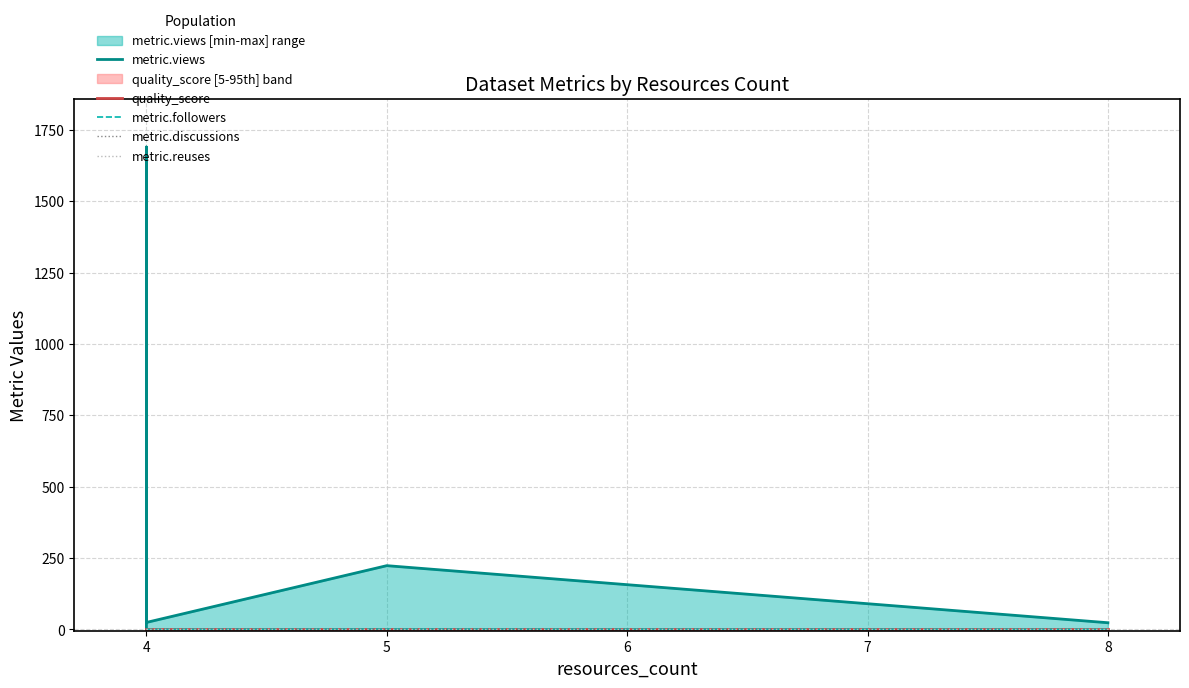

Rank the series by their maximum value, from highest to lowest.

metric.views, metric.followers, quality_score, metric.discussions, metric.reuses